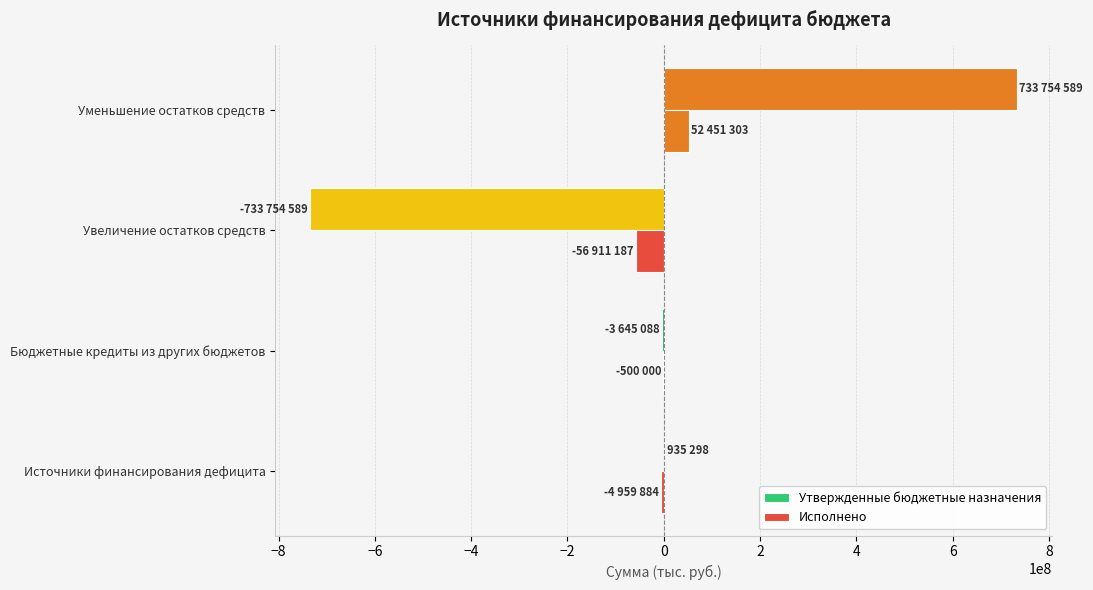

Rank the series by their average value, from lowest to highest.

Исполнено, Утвержденные бюджетные назначения